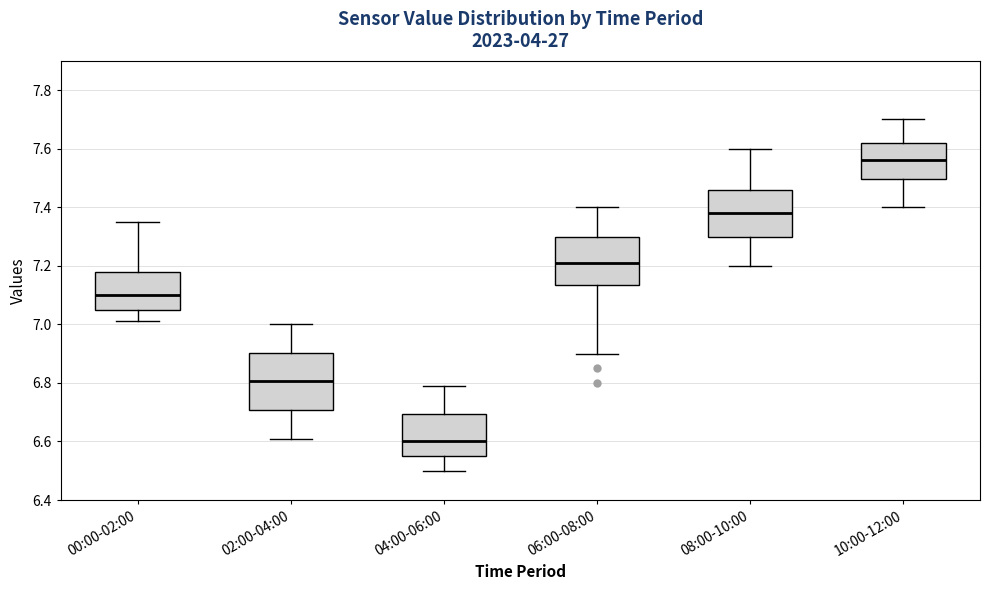

Where does the lower whisker of the box for 10:00-12:00 end on the y-axis? The values are not printed on the chart, so give them approximately, as read against the axis.

7.40